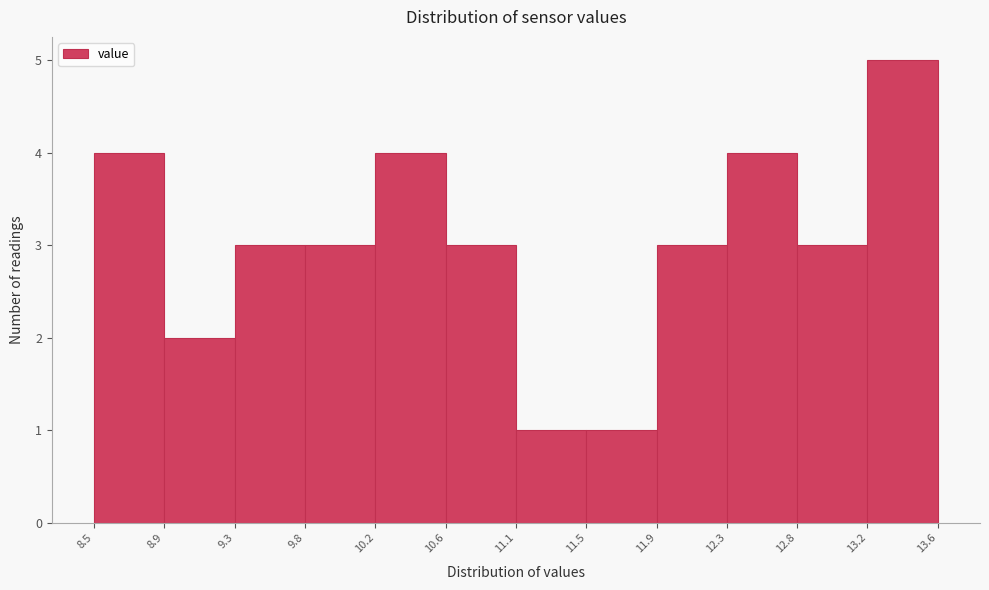

What is the height of the bar covering 11.5 to 11.9 on the x-axis? The values are not printed on the chart, so give them approximately, as read against the axis.

1